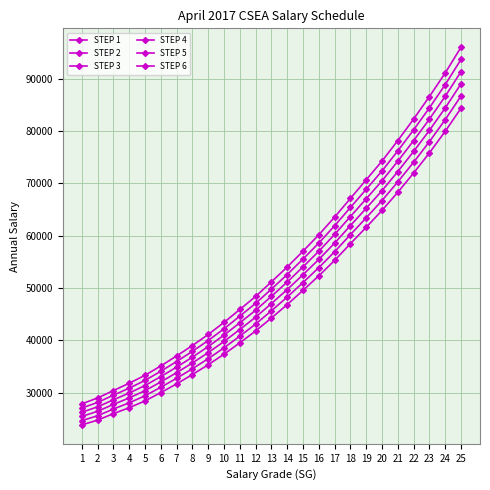

What is the approximate value of STEP 2 at 24, to the nearest 10?

82170